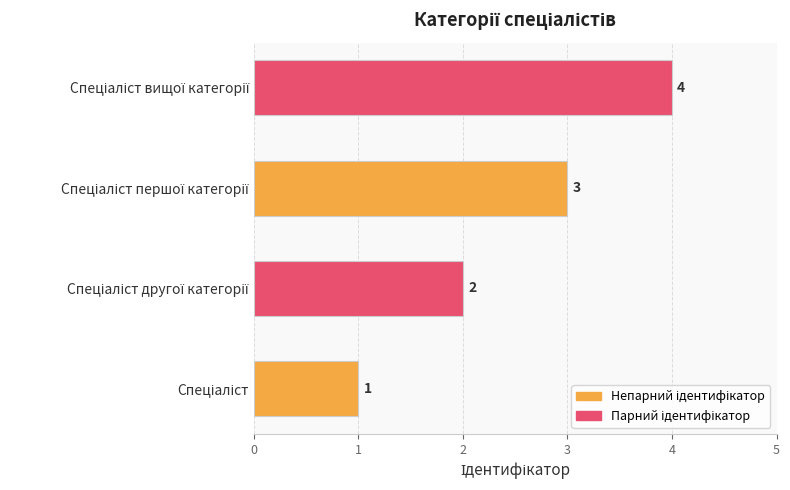

What is the minimum value shown in the chart?

1